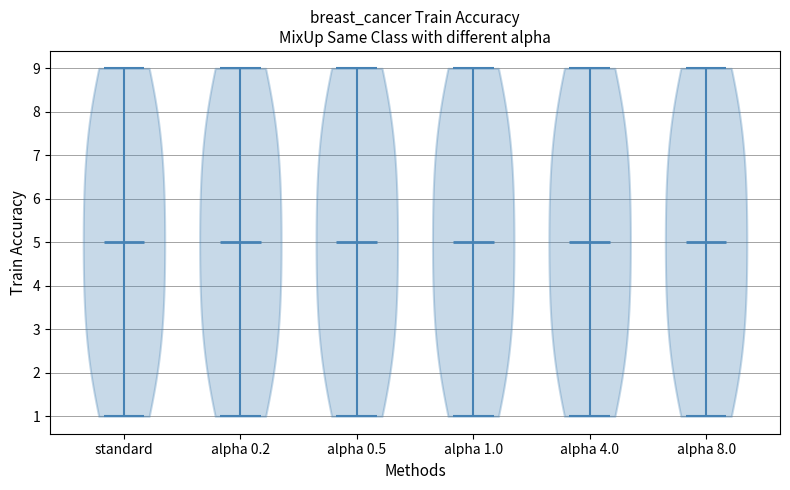

What is the highest point the violin for alpha 0.2 reaches on the y-axis? The values are not printed on the chart, so give them approximately, as read against the axis.

9